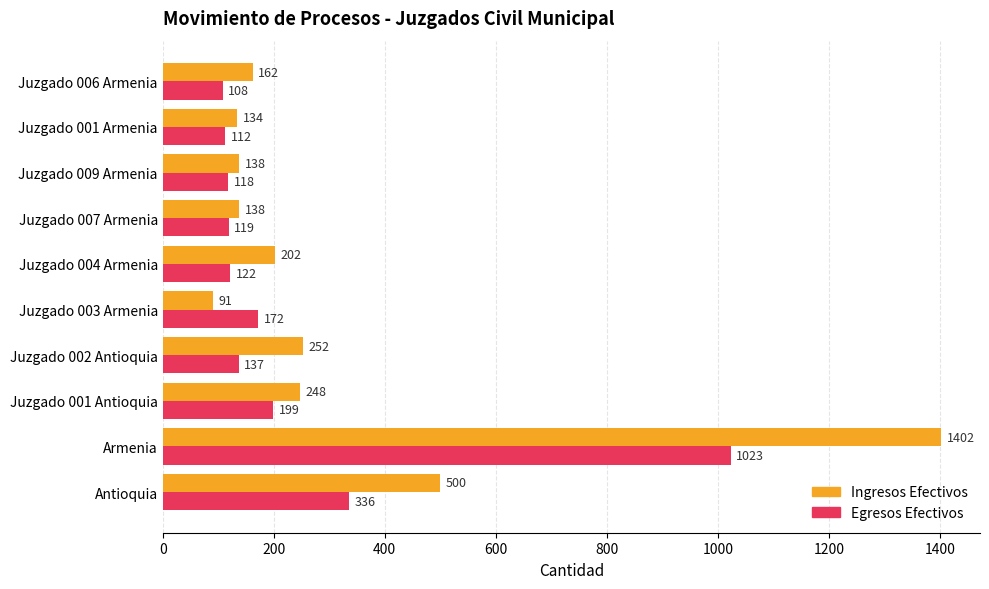

True or false: Ingresos Efectivos has a value of 138 at Juzgado 009 Armenia.

True